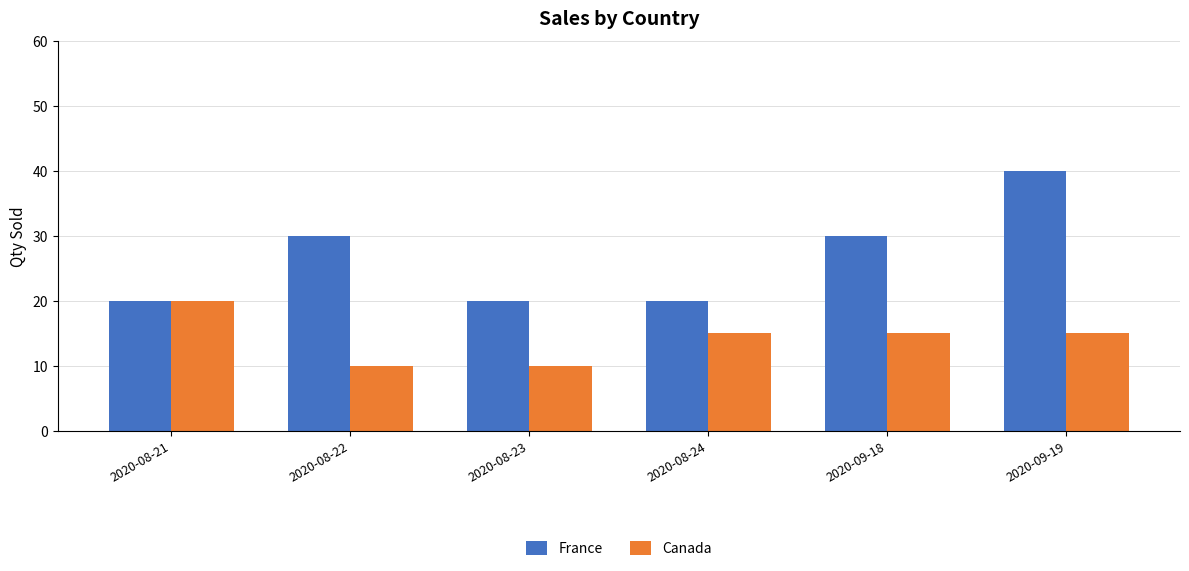

How many values in the France series are below 30?

3